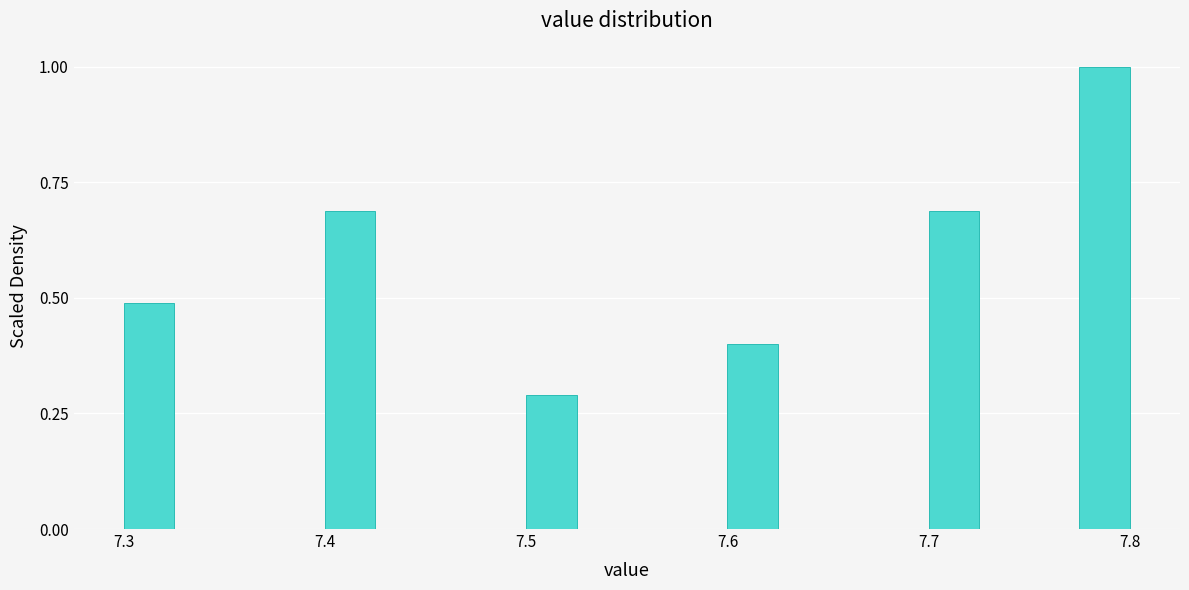

Read against the x-axis, roughly where is the centre of the tallest bar?

7.79